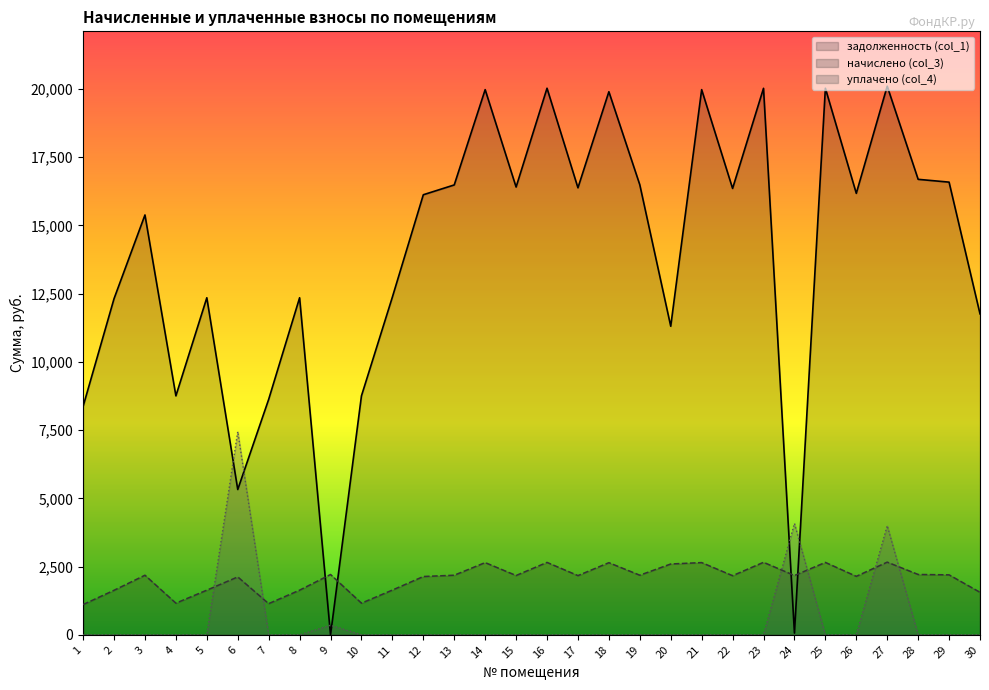

Reading left to right, extract all data points from this chart.

задолженность (col_1): 1=8371.7	2=12318.7	3=15386.6	4=8756.9	5=12352.1	6=5324.9	7=8628.5	8=12352.1	9=0.0	10=8756.9	11=12377.8	12=16127.0	13=16486.6	14=19979.0	15=16409.5	16=20030.4	17=16381.4	18=19902.6	19=16491.7	20=11308.5	21=19979.0	22=16358.2	23=20027.4	24=62.2	25=20030.4	26=16178.4	27=20105.0	28=16692.0	29=16589.3	30=11761.4
начислено (col_3): 1=1109.0	2=1631.9	3=2184.1	4=1160.1	5=1636.4	6=2121.8	7=1143.1	8=1636.4	9=2210.6	10=1160.1	11=1639.7	12=2136.5	13=2184.1	14=2646.8	15=2173.9	16=2653.6	17=2170.1	18=2643.4	19=2184.8	20=2595.4	21=2646.8	22=2167.1	23=2657.3	24=2173.9	25=2653.6	26=2143.3	27=2663.4	28=2211.3	29=2197.7	30=1558.1
уплачено (col_4): 1=0.0	2=0.0	3=0.0	4=0.0	5=0.0	6=7446.7	7=0.0	8=0.0	9=350.9	10=0.0	11=0.0	12=0.0	13=0.0	14=0.0	15=0.0	16=0.0	17=0.0	18=0.0	19=0.0	20=0.0	21=0.0	22=0.0	23=0.0	24=4082.0	25=0.0	26=0.0	27=4000.0	28=0.0	29=0.0	30=0.0